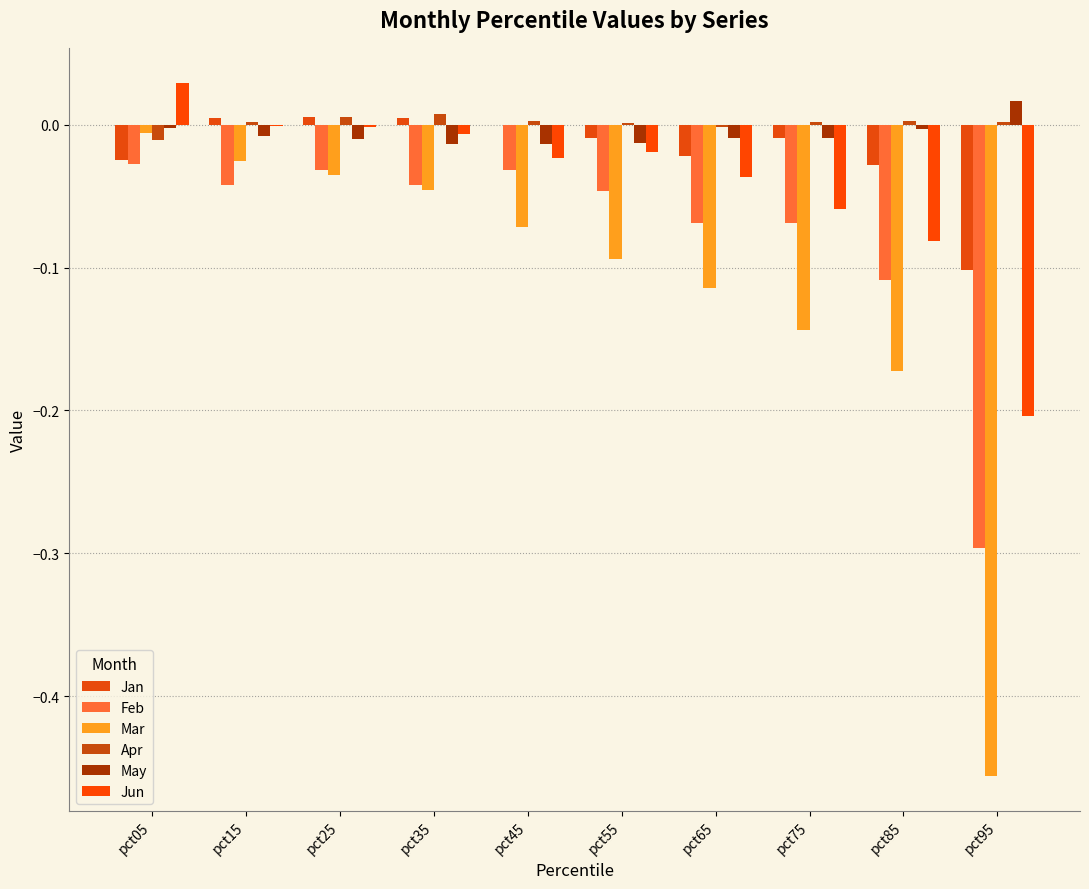

At which label does Jun first exceed 0?

pct05